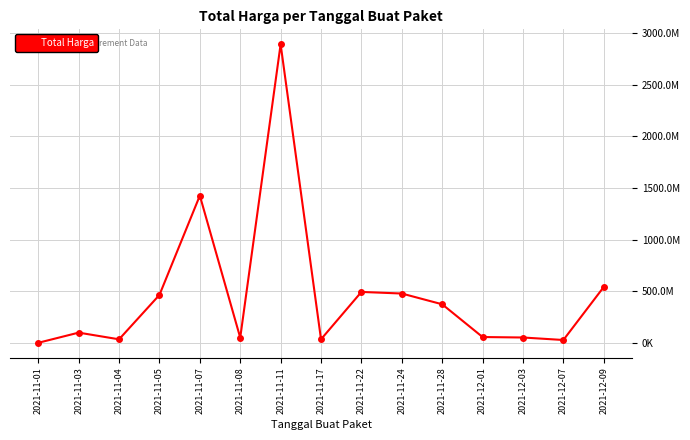

What is the ratio of the value at 2021-11-28 to the value at 2021-11-22?

0.8